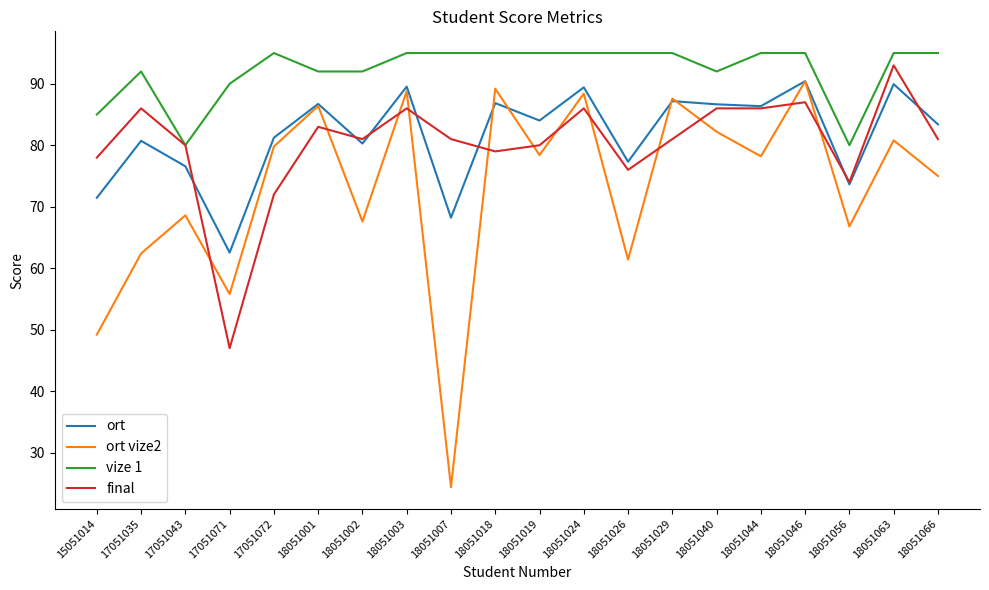

Is this an area chart (filled region under the line)?

No